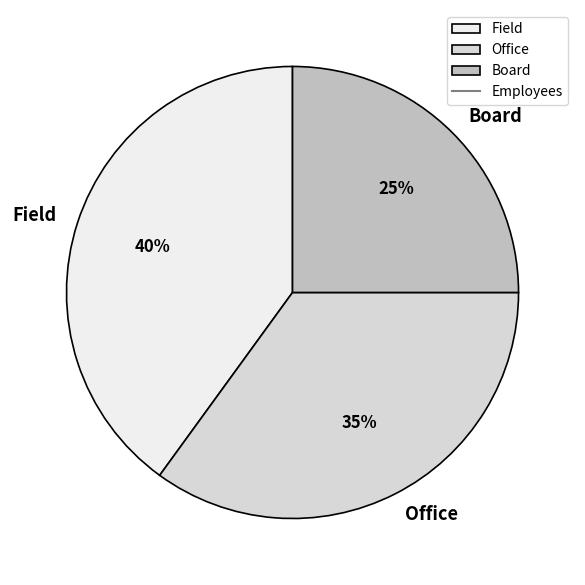

How many slices are in this pie chart?

3